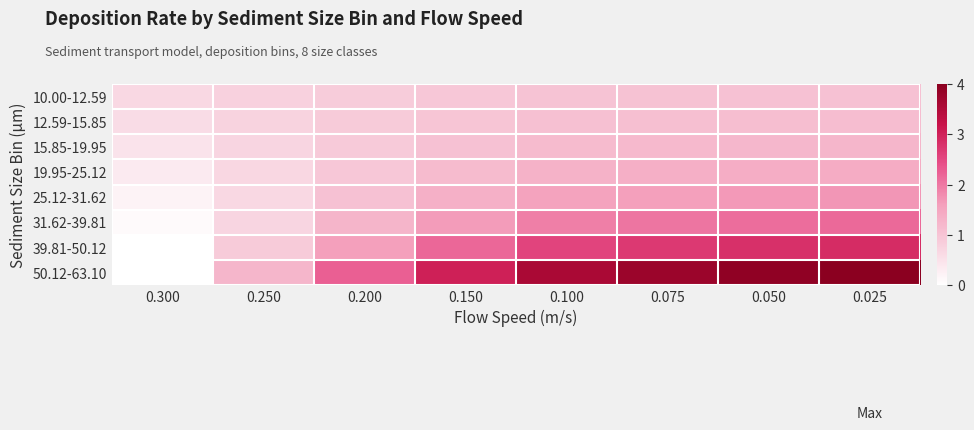

Between 0.300 and 0.050, which series saw the biggest shift?

50.12-63.10